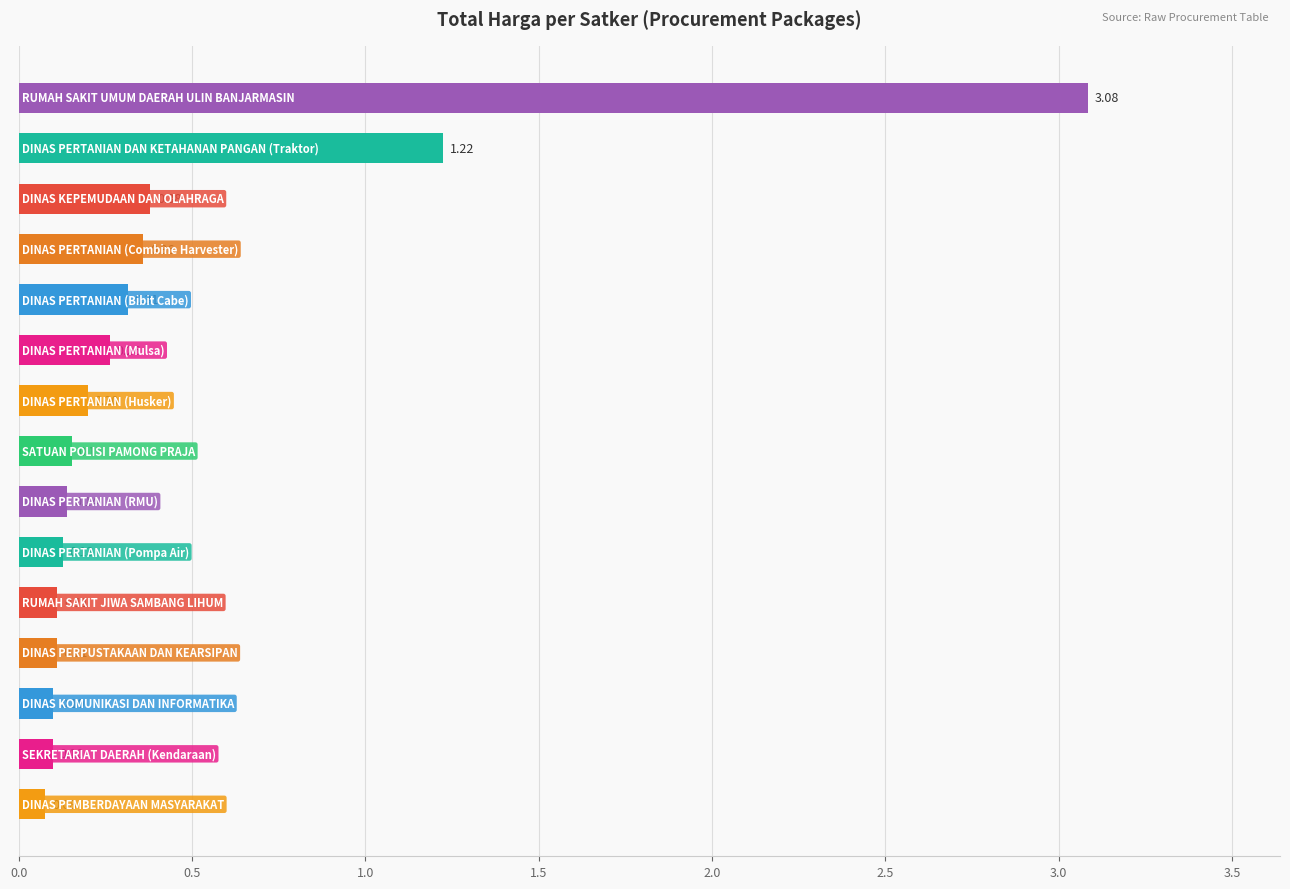

What is the sum of all values?

6.7